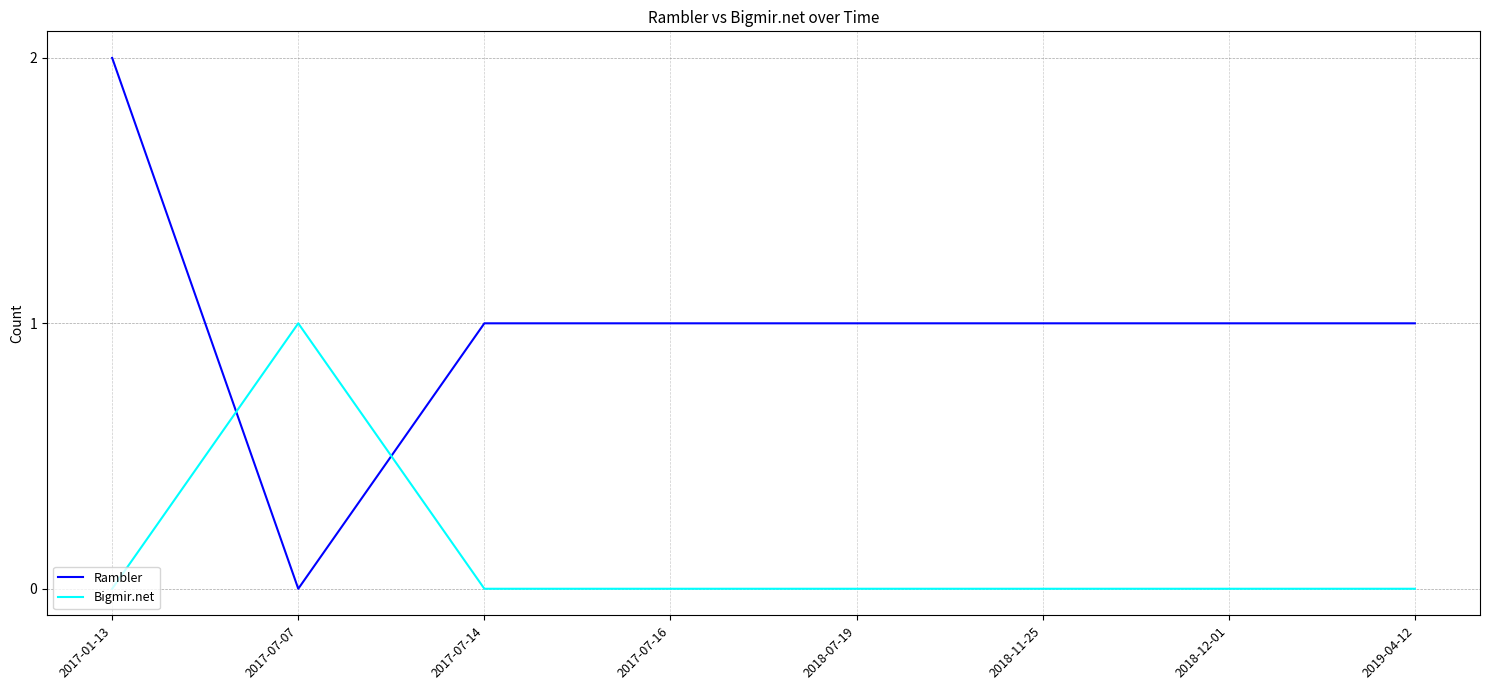

The value of Bigmir.net at 2018-07-19 is 0. True or false?

True